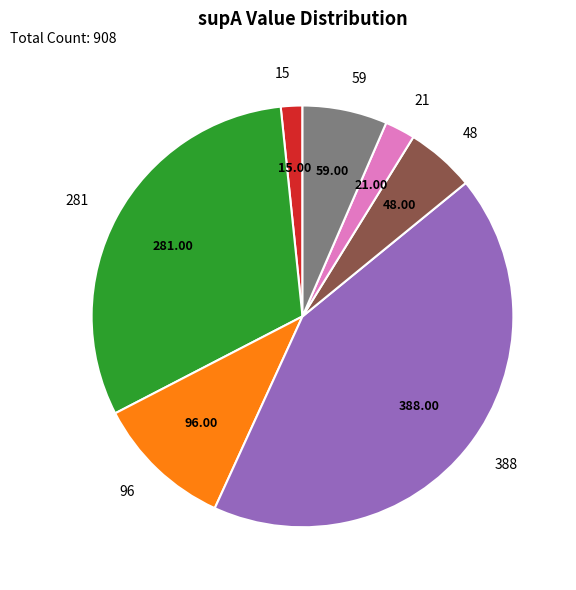

Combined, do 388 and 96 account for over 50%?

Yes